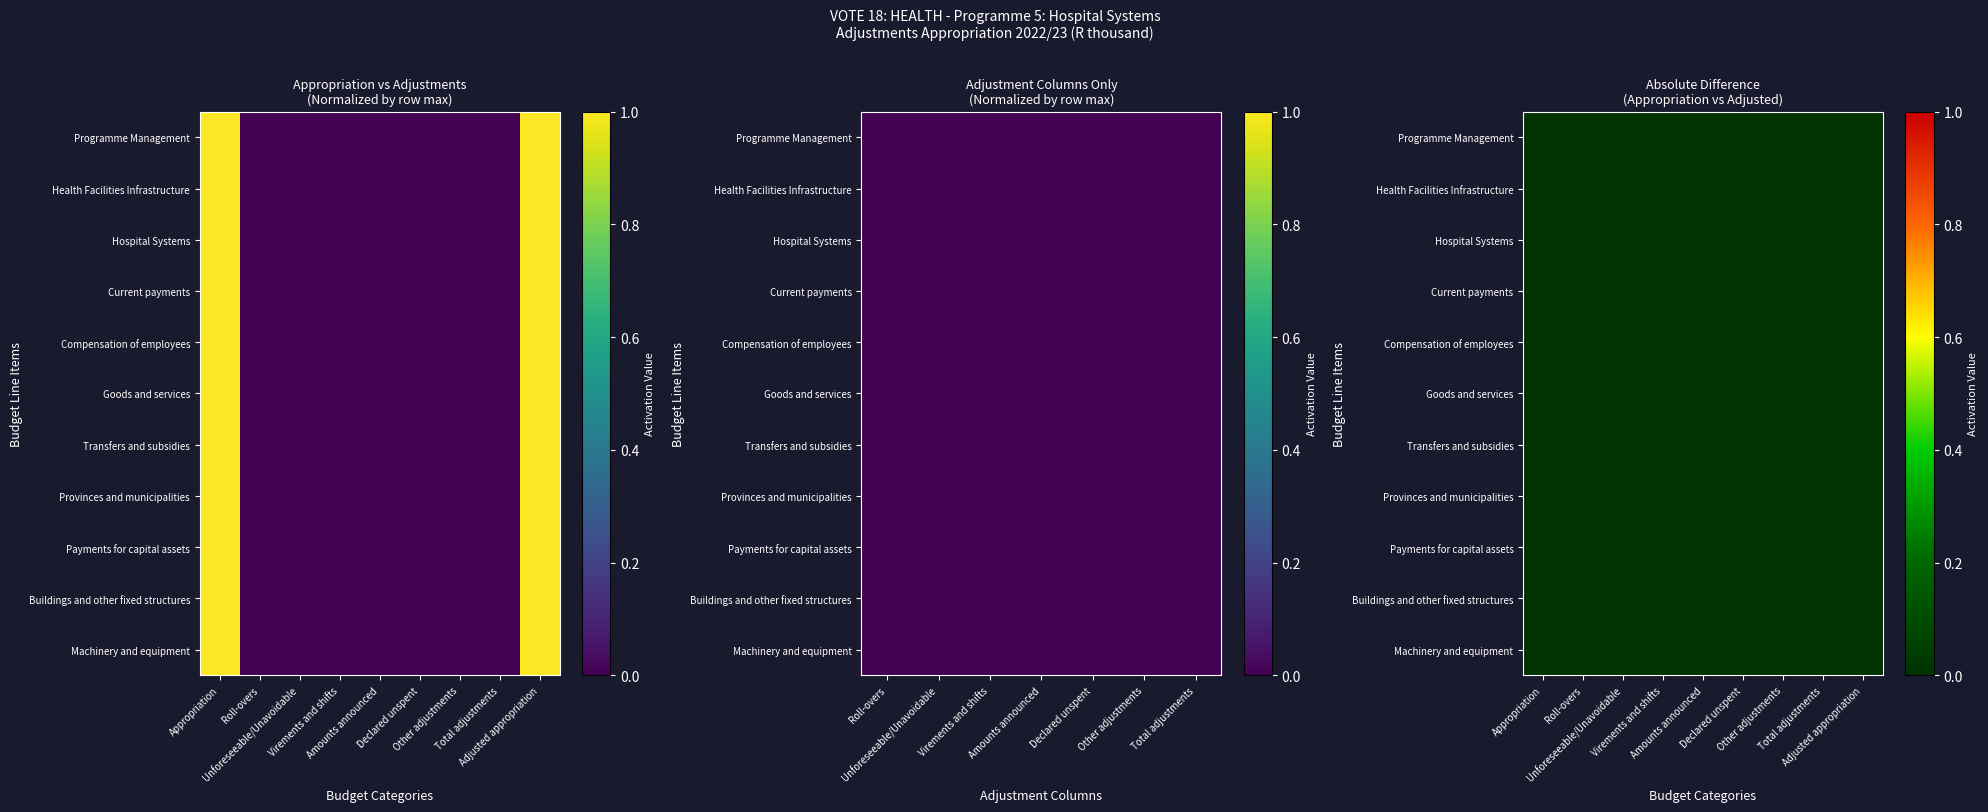

What is the difference between the maximum and minimum values in the Compensation of employees series?

1